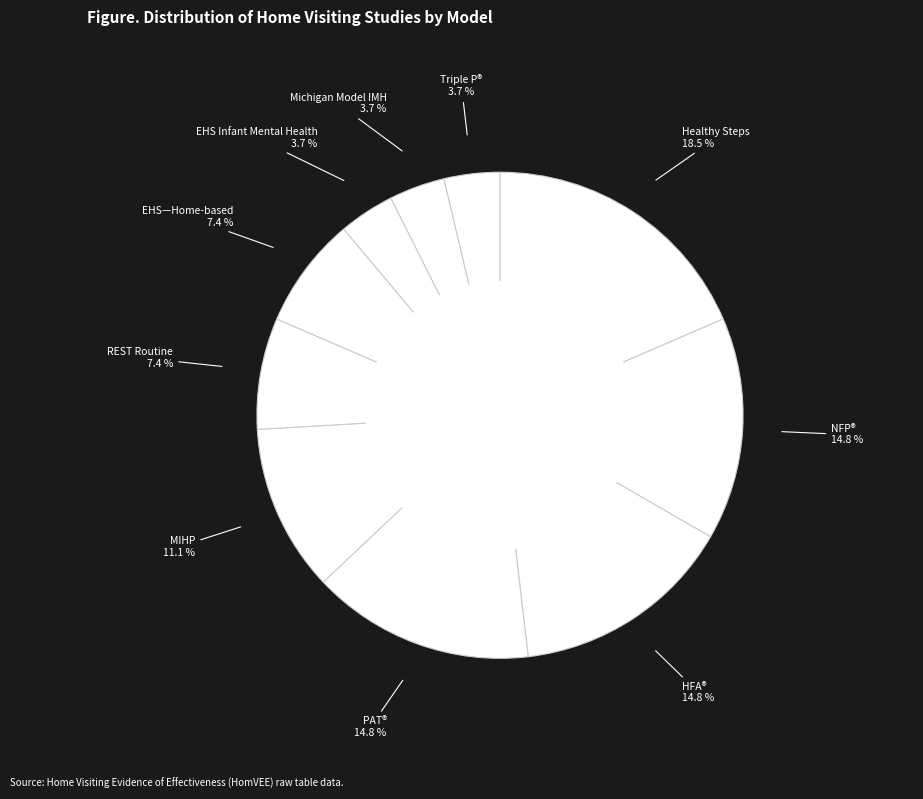

What is the largest slice in the pie chart?

Healthy Steps